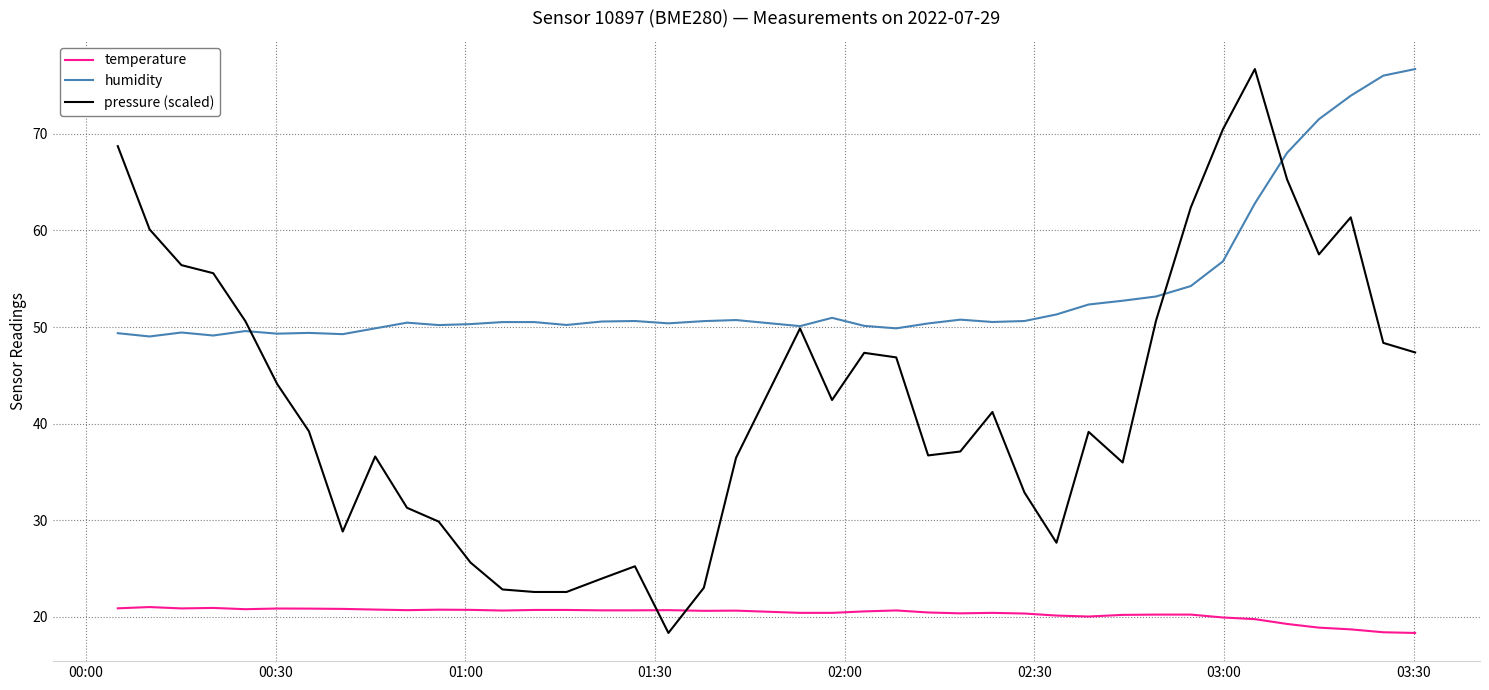

What is the lowest value of the humidity series?

49.0